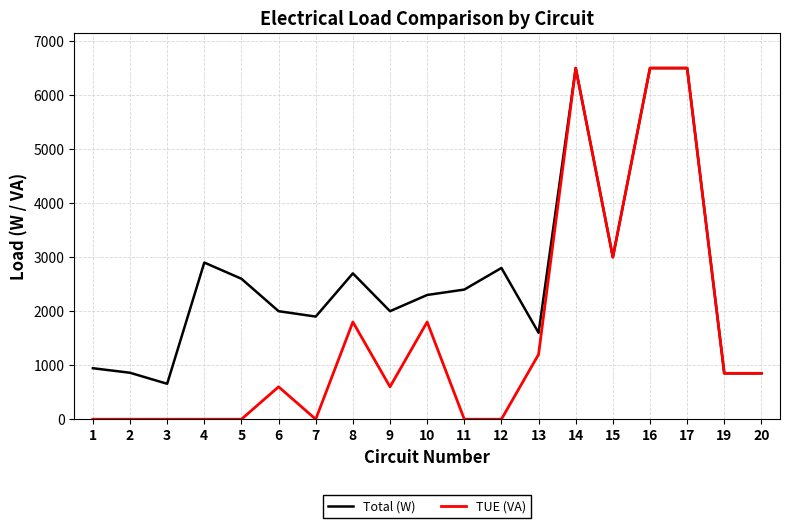

What is the greatest value displayed?

6500